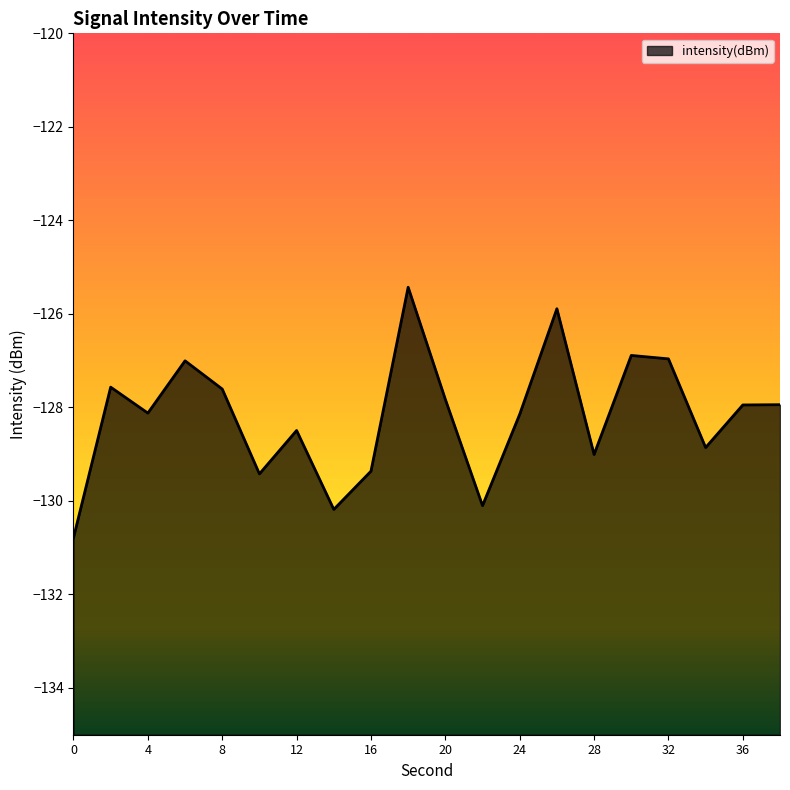

Reading right to left, extract all data points from this chart.

-127.9	-127.9	-128.9	-127.0	-126.9	-129.0	-125.9	-128.1	-130.1	-127.8	-125.4	-129.4	-130.2	-128.5	-129.4	-127.6	-127.0	-128.1	-127.6	-130.8